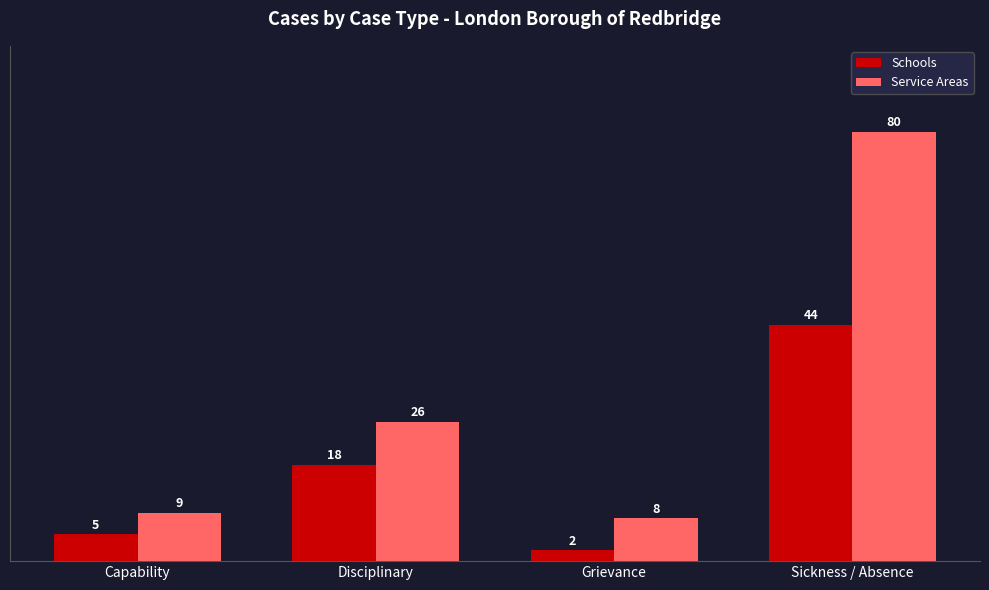

List the series in order of their peak value, lowest first.

Schools, Service Areas